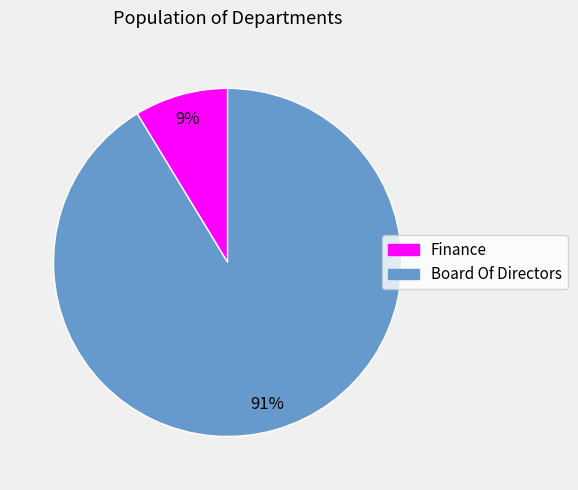

Do Finance and Board Of Directors together represent more than half of the pie?

Yes